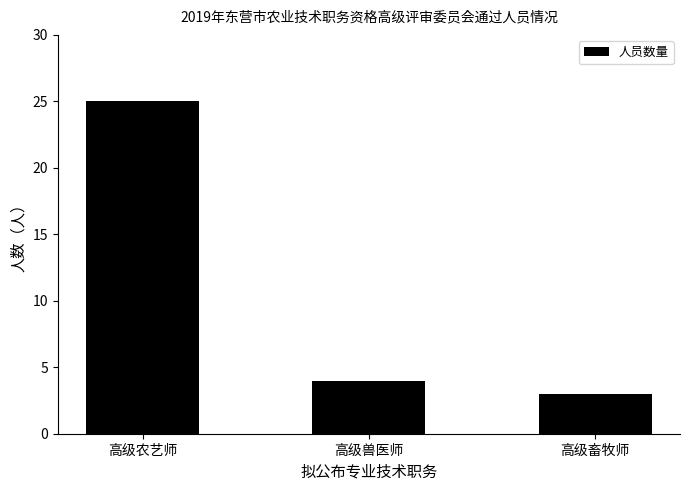

What is the change in value from 高级农艺师 to 高级兽医师?

-21